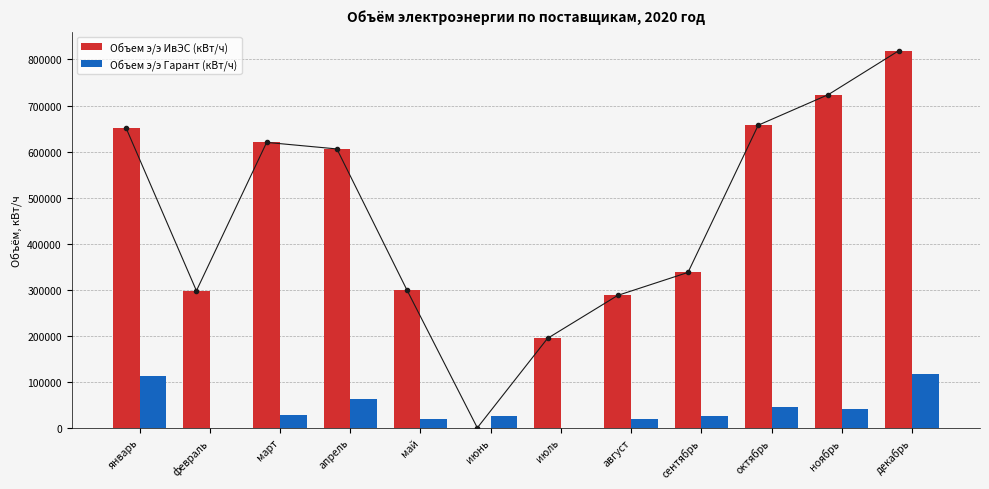

Rank the categories by Объем э/э ИвЭС (кВт/ч) value from highest to lowest.

декабрь, ноябрь, октябрь, январь, март, апрель, сентябрь, май, февраль, август, июль, июнь